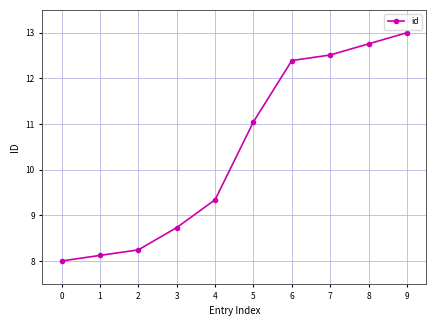

What is the ratio of the value at 6 to the value at 7?

1.0